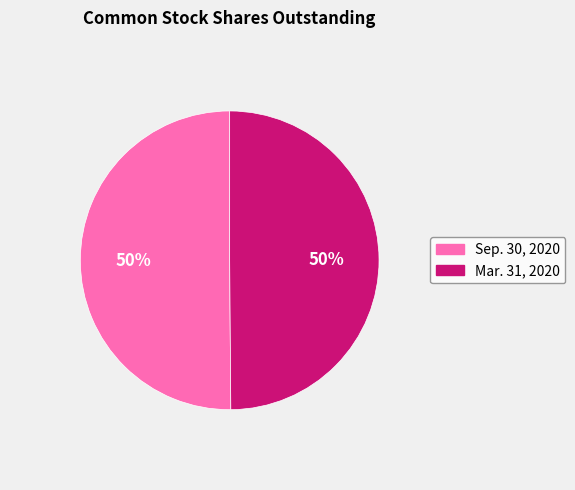

The Sep. 30, 2020 slice represents 63% of the pie. True or false?

False